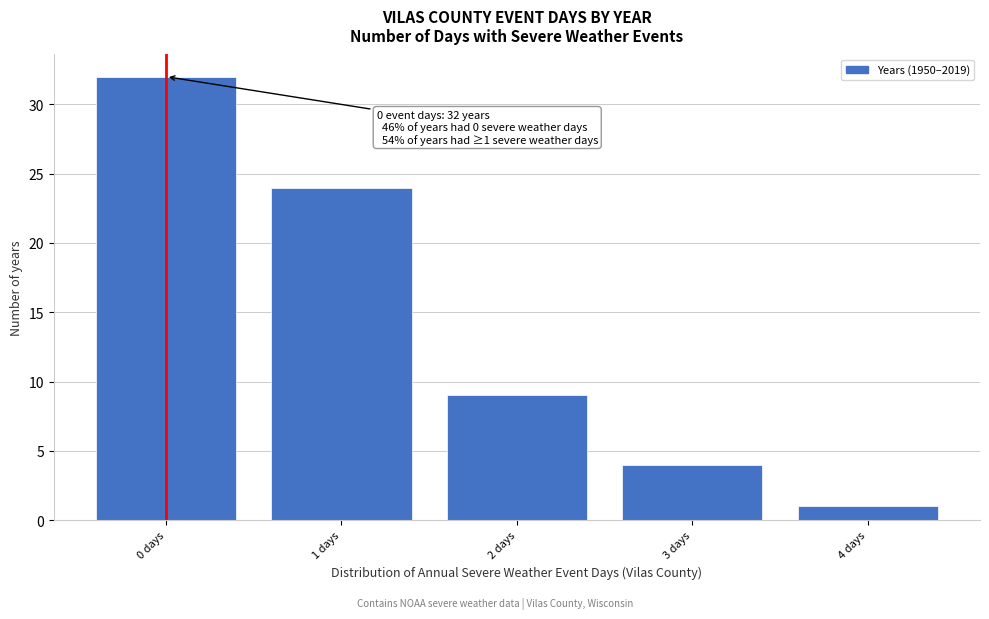

Which range on the x-axis has the tallest bar?

-0.5 to 0.5